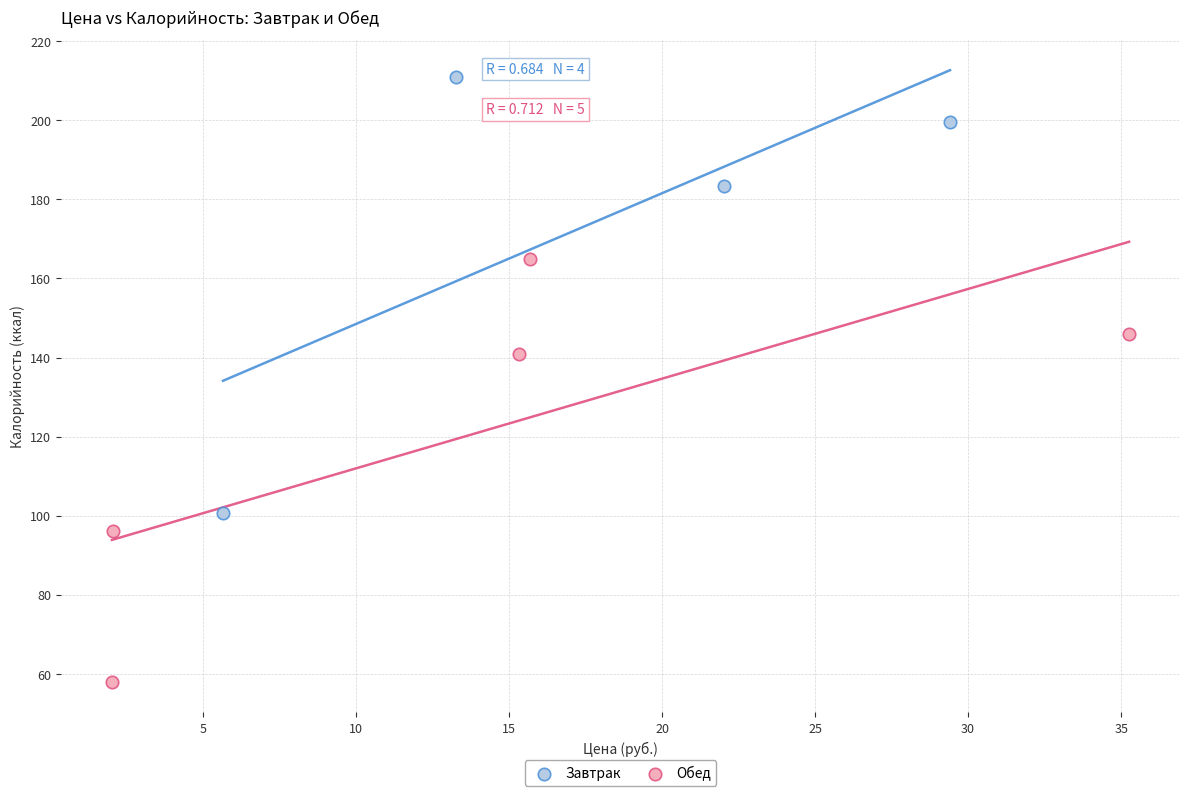

Which series contains the lowest Y value?

Обед